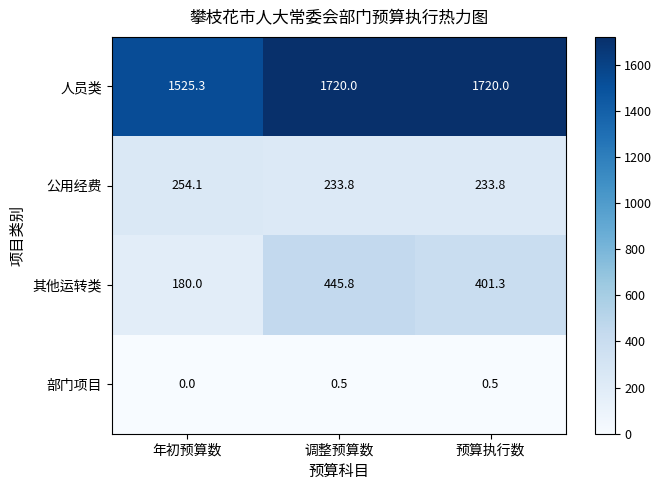

The 其他运转类 series shows 262.8 at 年初预算数. True or false?

False